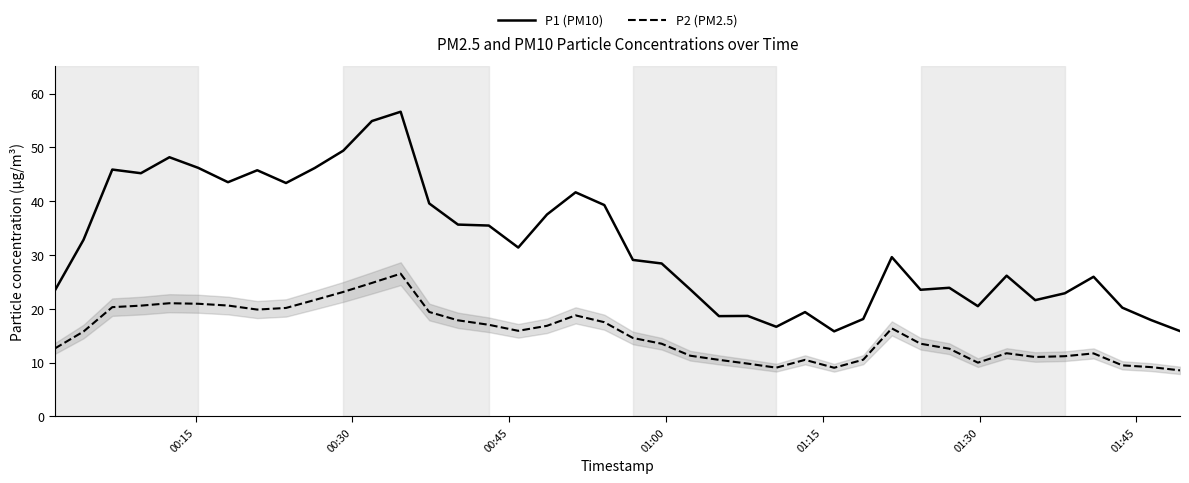

Which series has the largest total across all categories?

P1 (PM10)